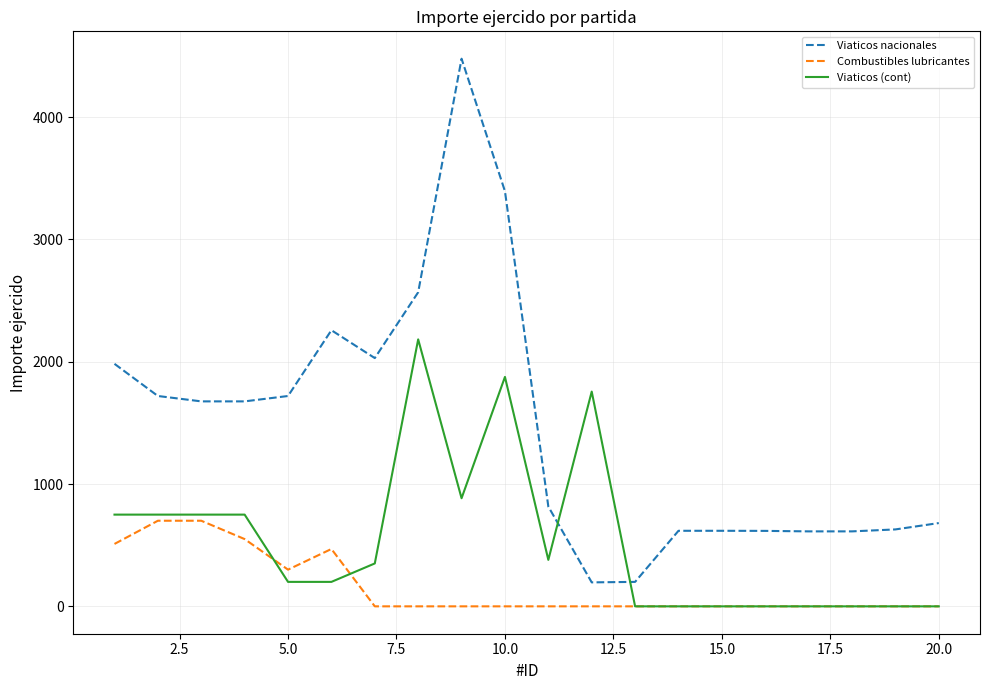

What is the greatest value displayed?

4478.0